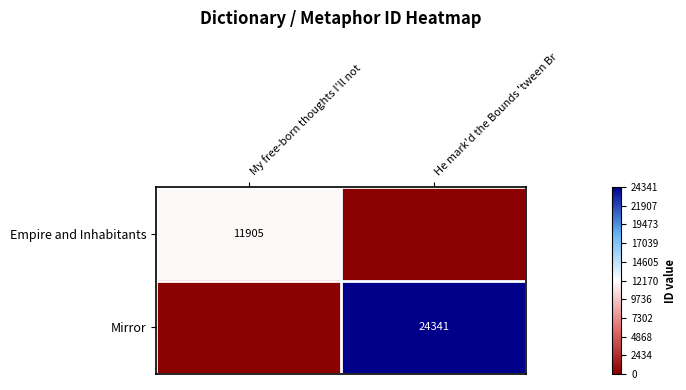

The Mirror series shows 42628 at He mark'd the Bounds 'tween Br. True or false?

False